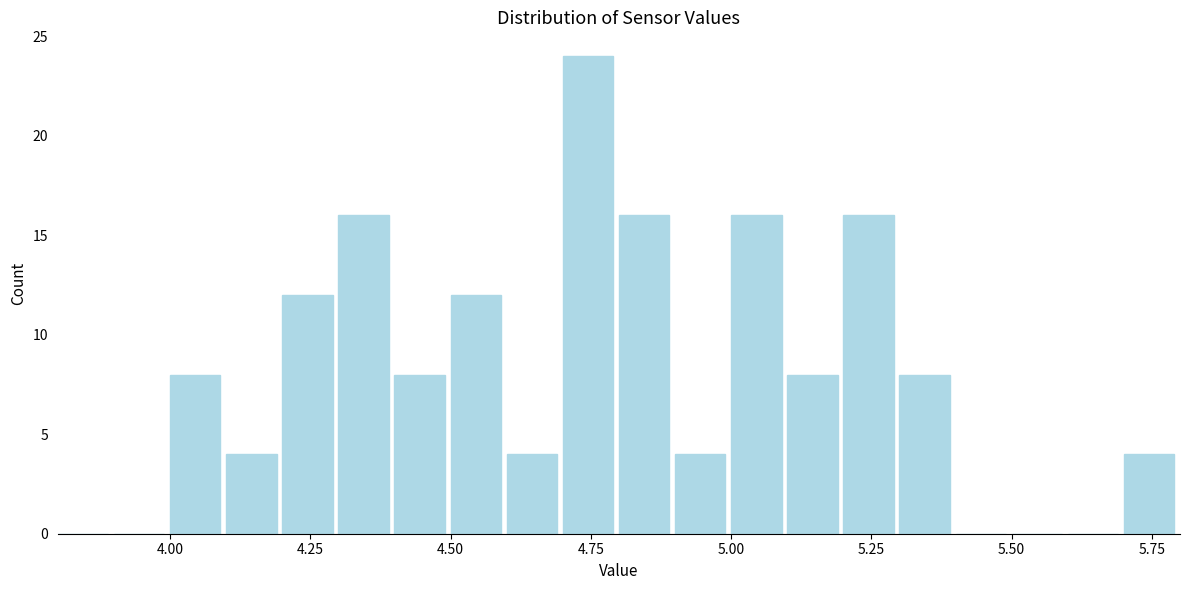

Around what value on the x-axis is the tallest bar? Give the approximate position of its centre, as read against the axis.

4.75